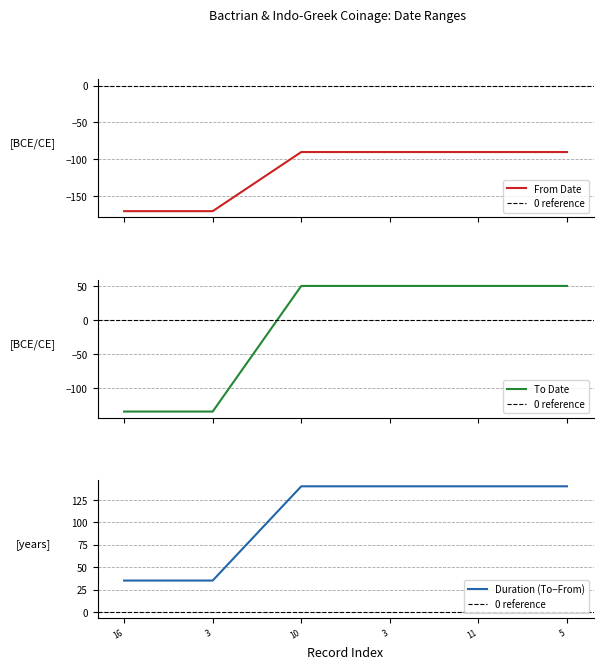

What is the minimum value for From Date?

-170